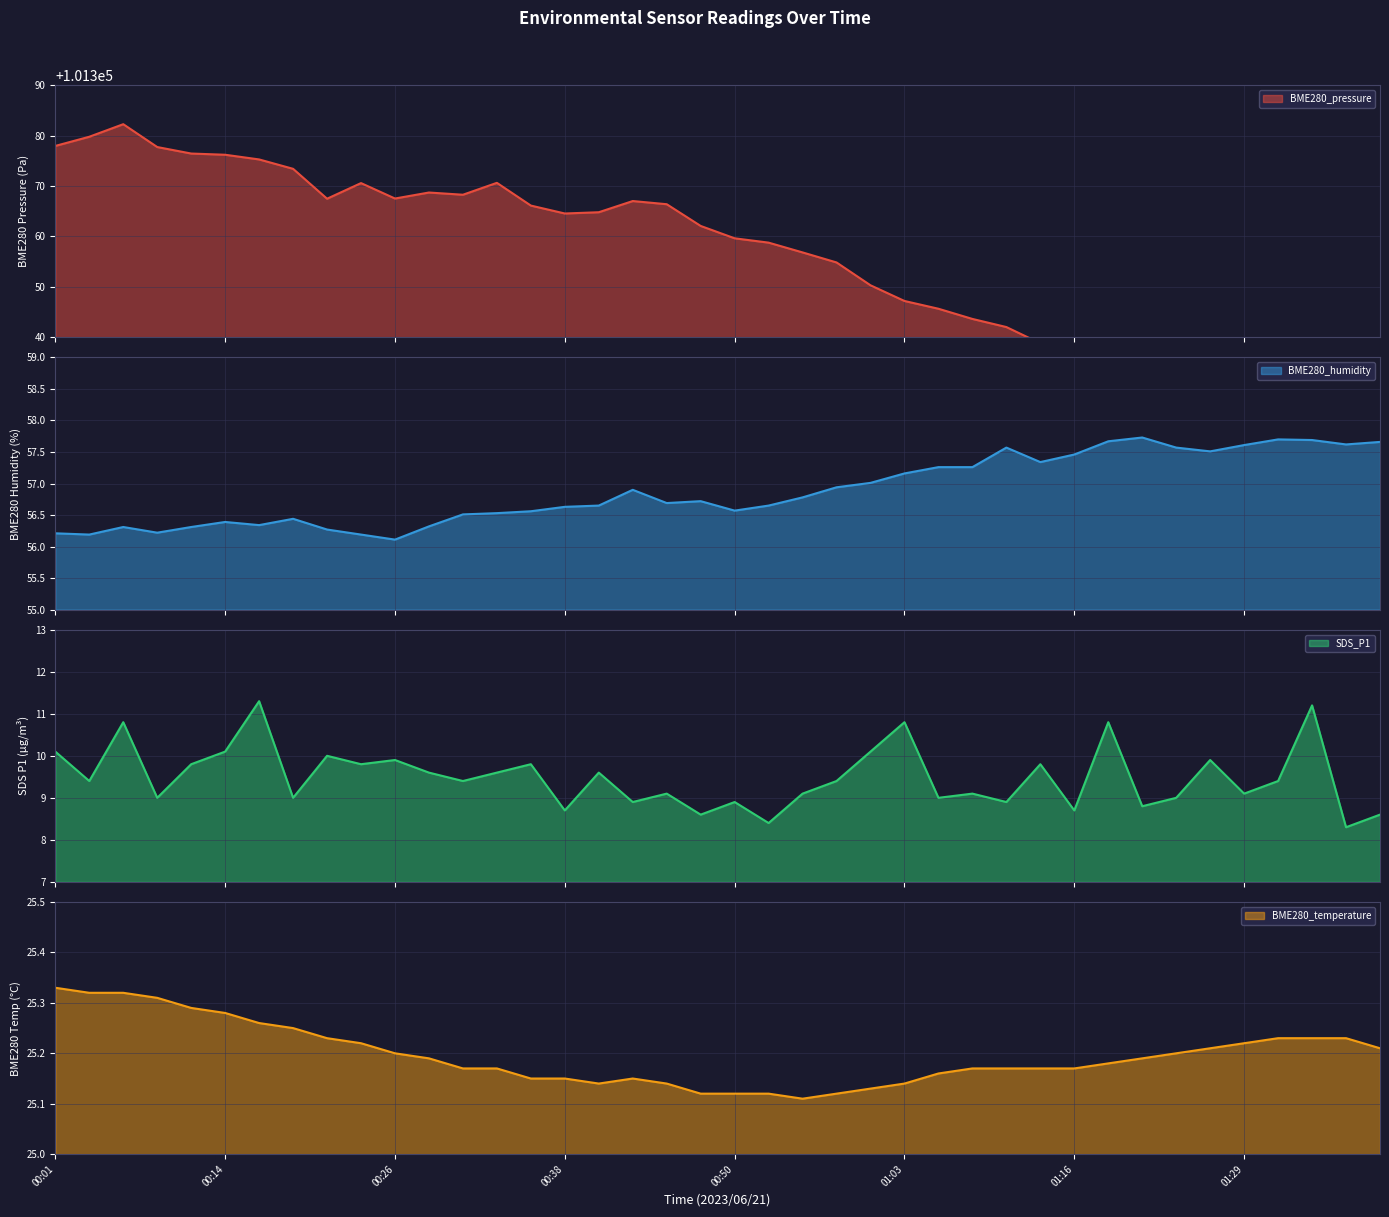

What is the difference between the highest and lowest values at 01:34?

101318.5